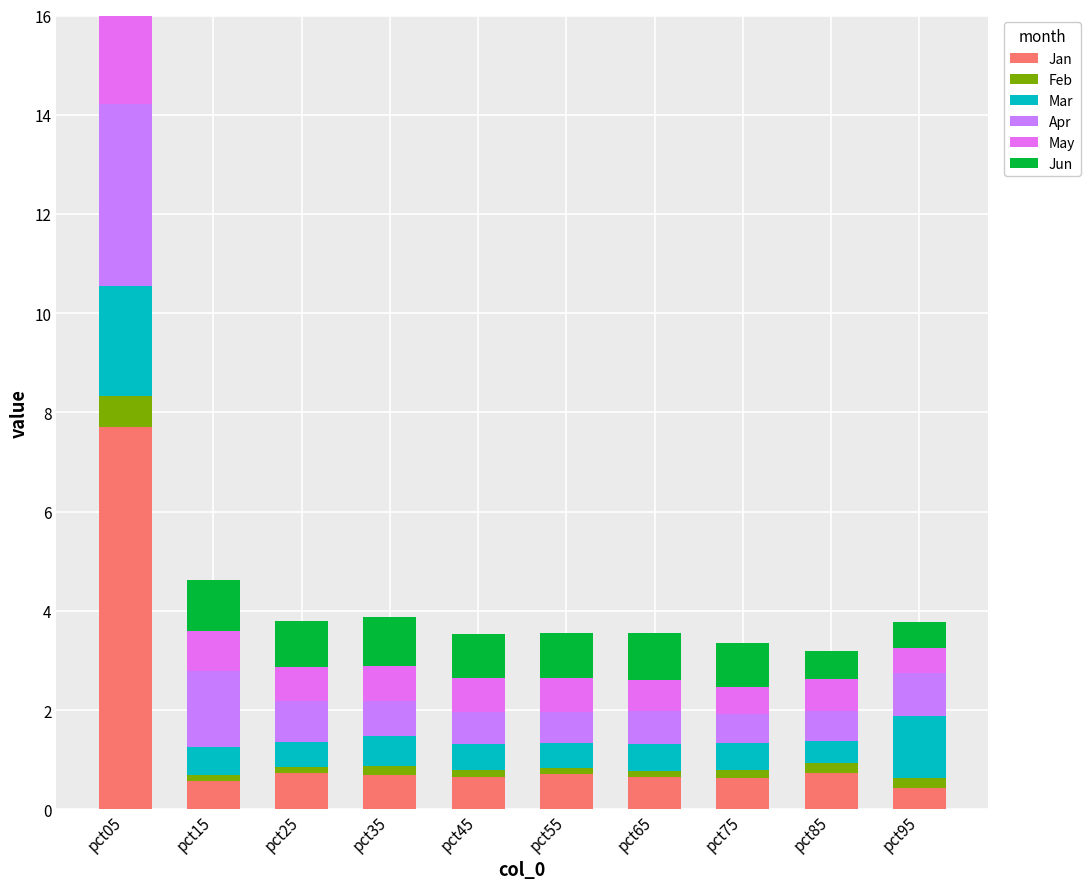

Which category has the highest value in the Jan series?

pct05